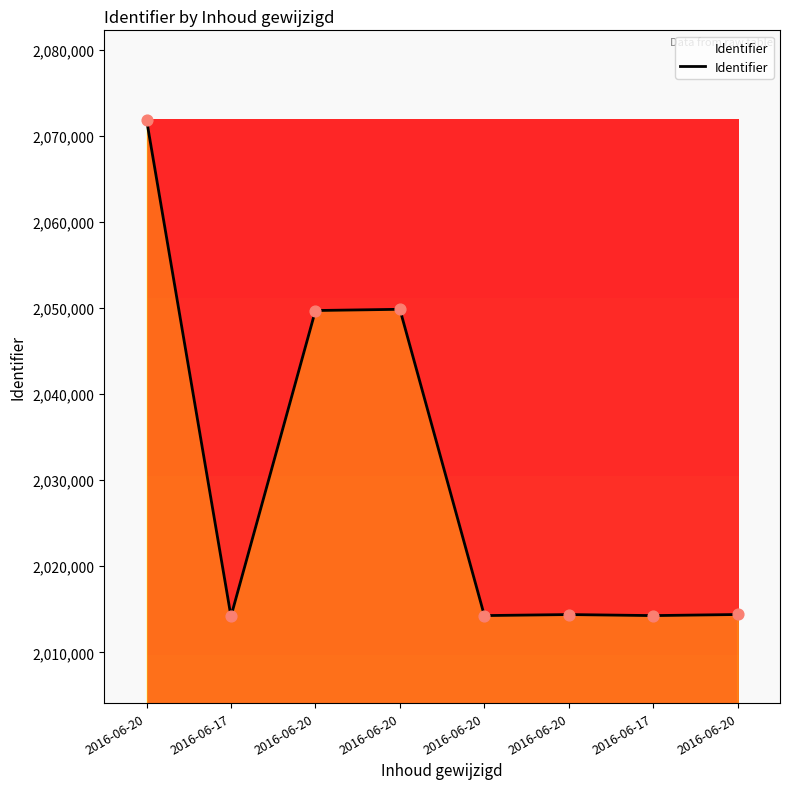

What is the ratio of the value at 2016-06-17 to the value at 2016-06-20?

1.0